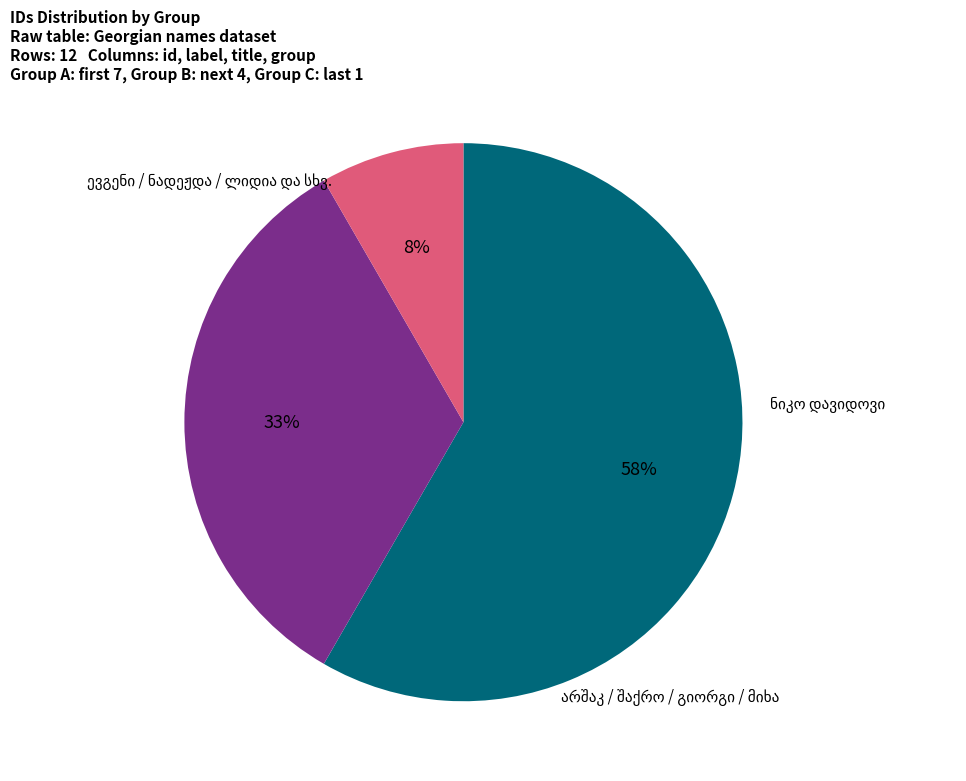

To the nearest percent, what is the average slice percentage?

33%